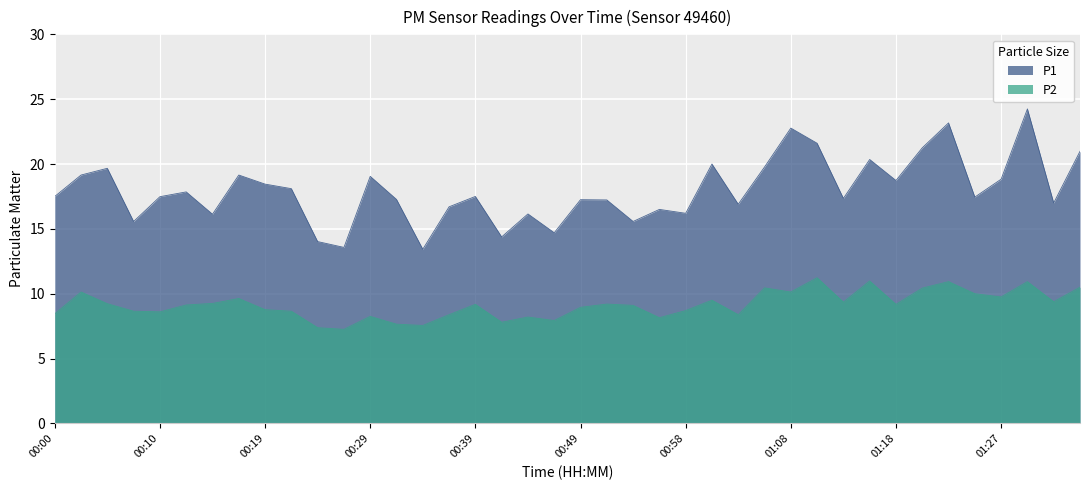

At which label does P2 reach its minimum?

00:27